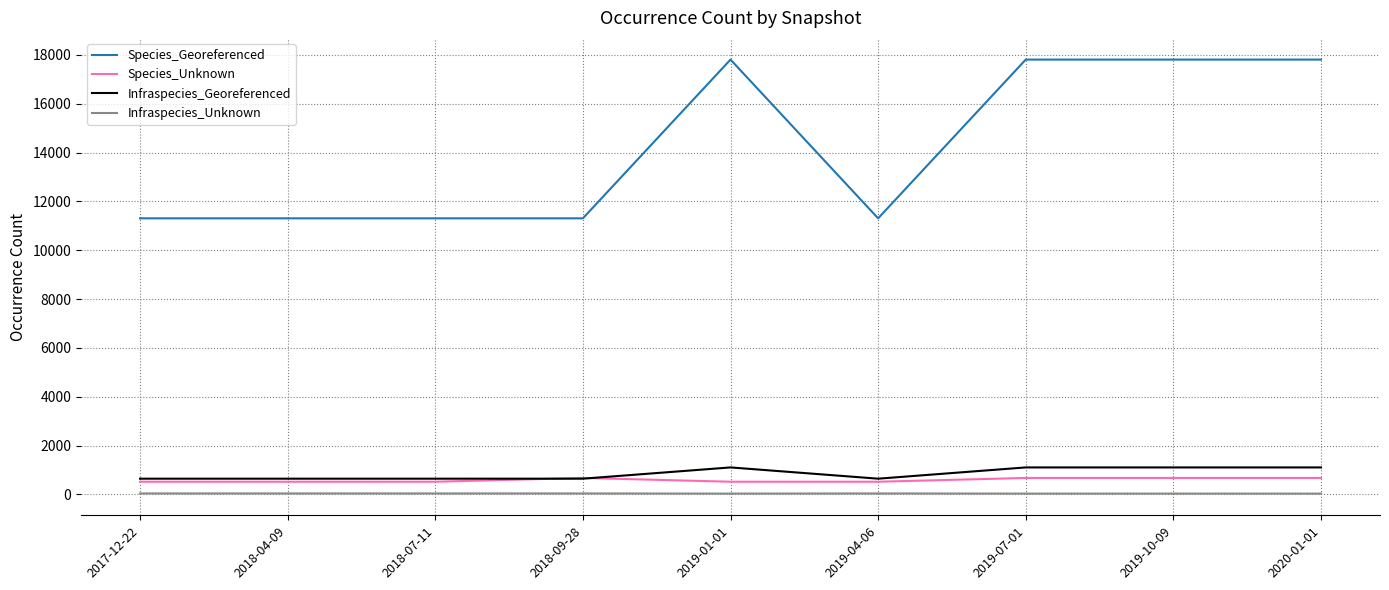

Which series has the largest total across all categories?

Species_Georeferenced